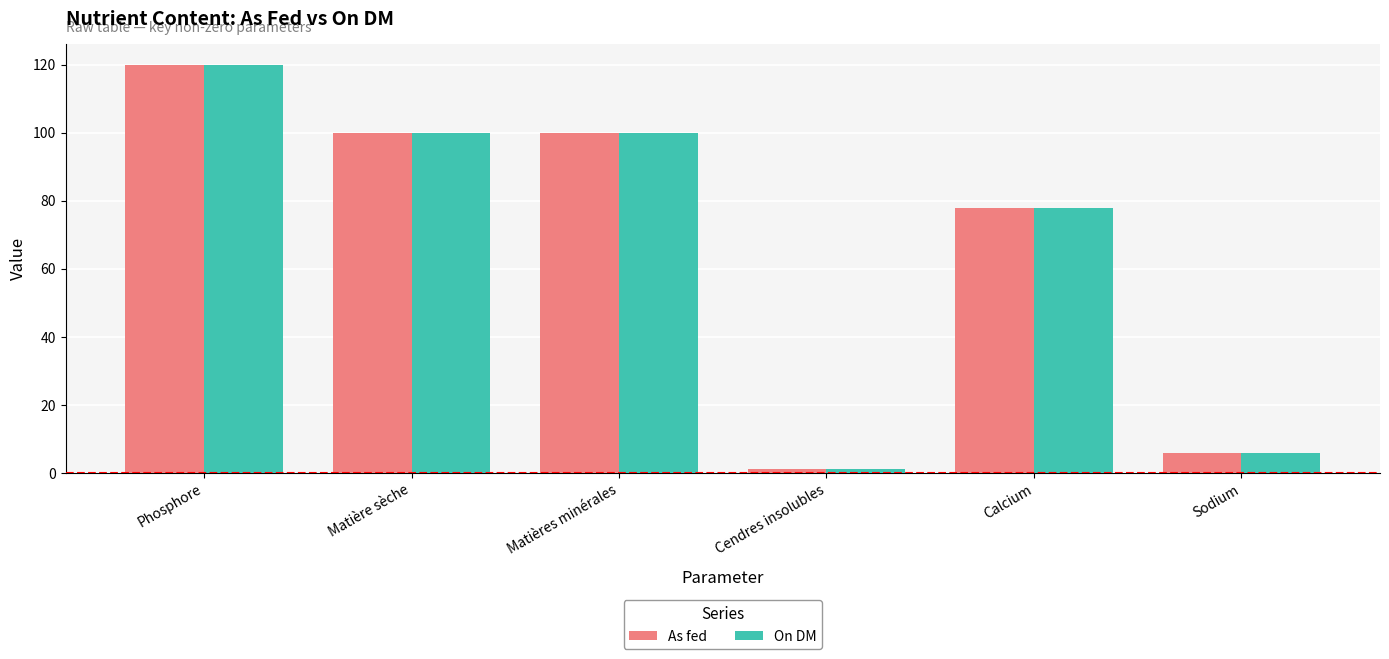

Which series changed the most between Matière sèche and Cendres insolubles?

On DM